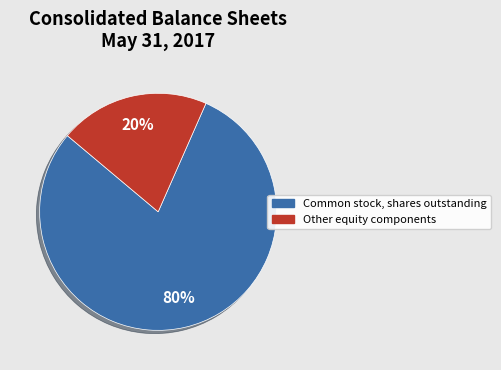

Combined, do Other equity components and Common stock, shares outstanding account for over 50%?

Yes